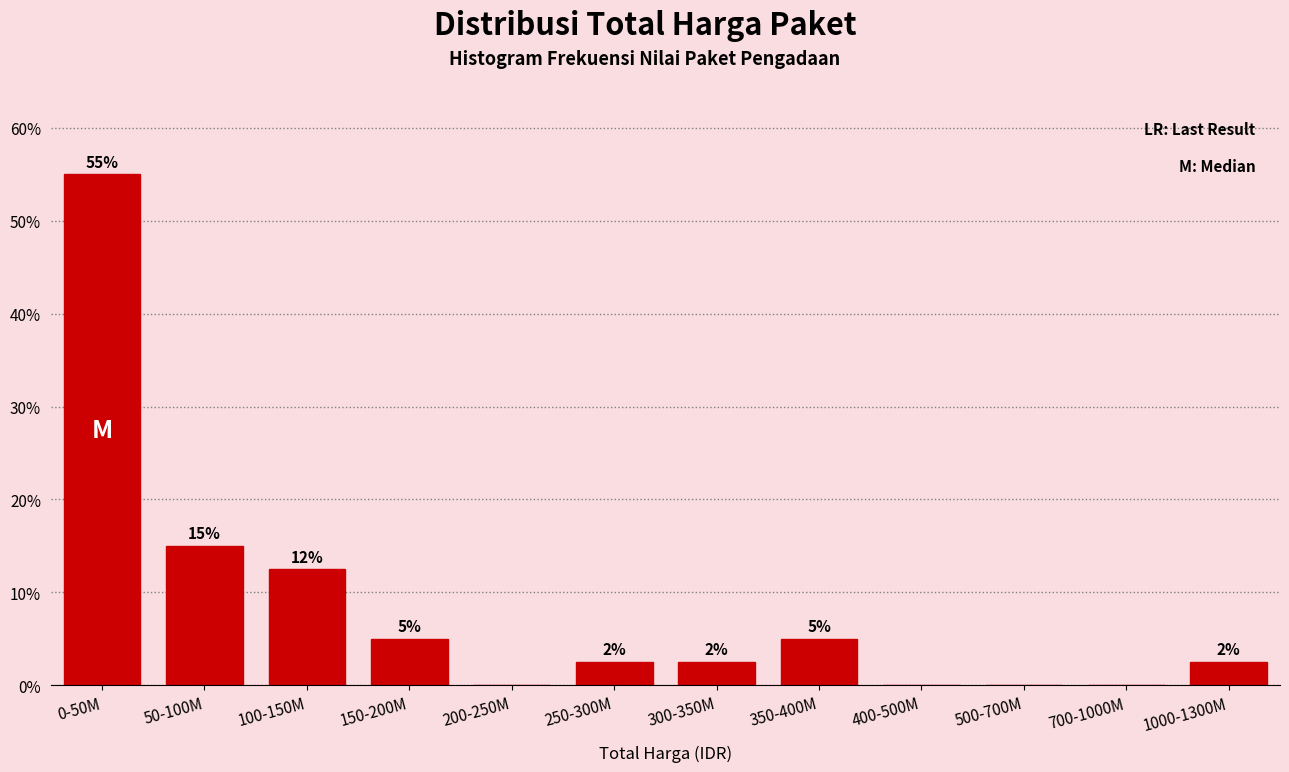

What is the greatest value displayed?

55.0